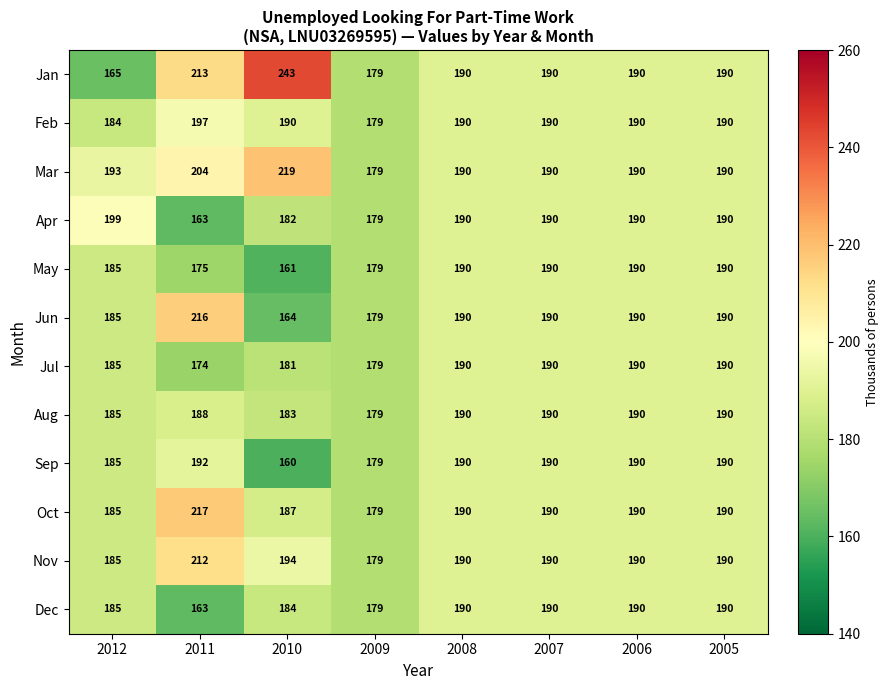

Which series has the largest total across all categories?

Jan